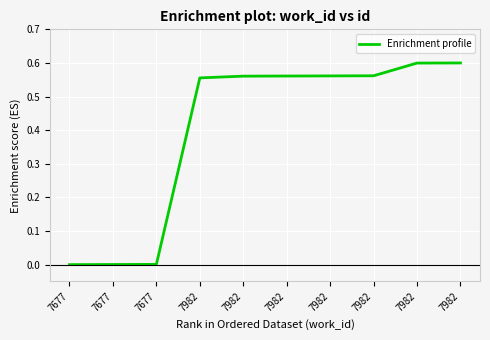

What is the approximate value at 7982?

0.6